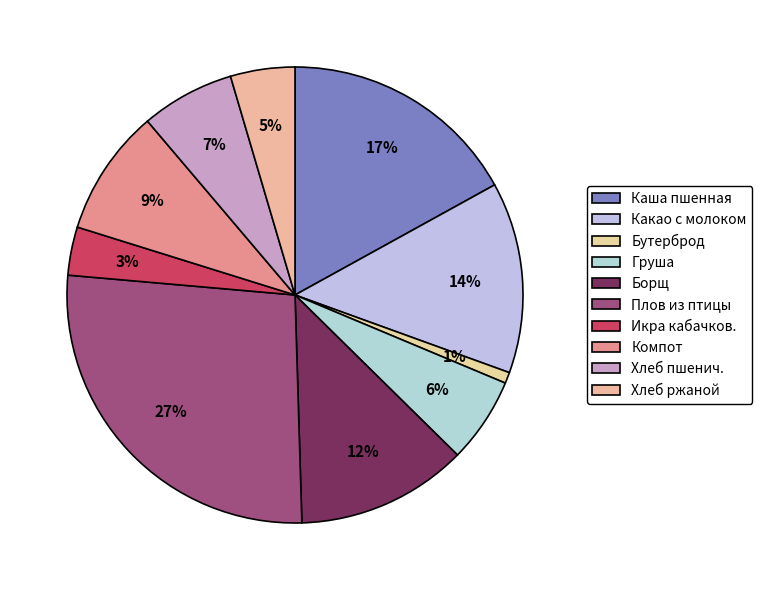

What is the largest slice in the pie chart?

Плов из птицы